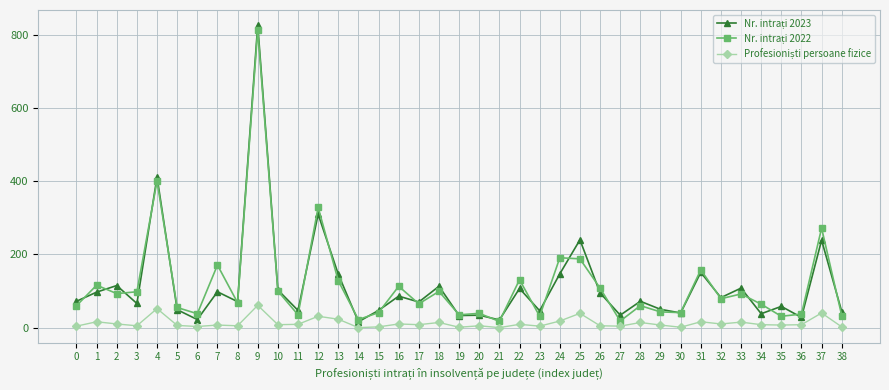

What is the greatest value displayed?

827